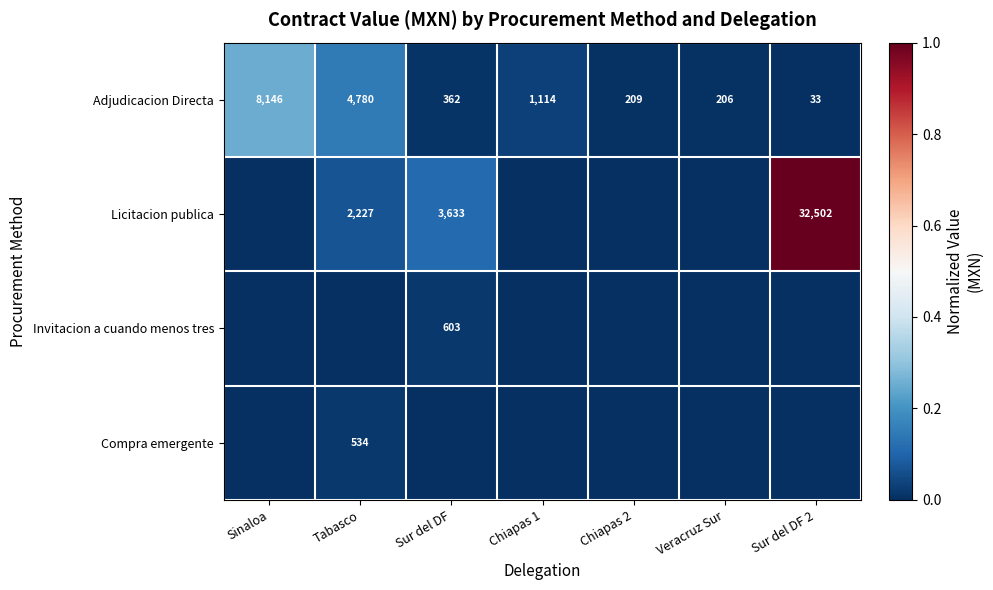

What is the difference between the second highest and minimum values in the Adjudicacion Directa series?

0.1